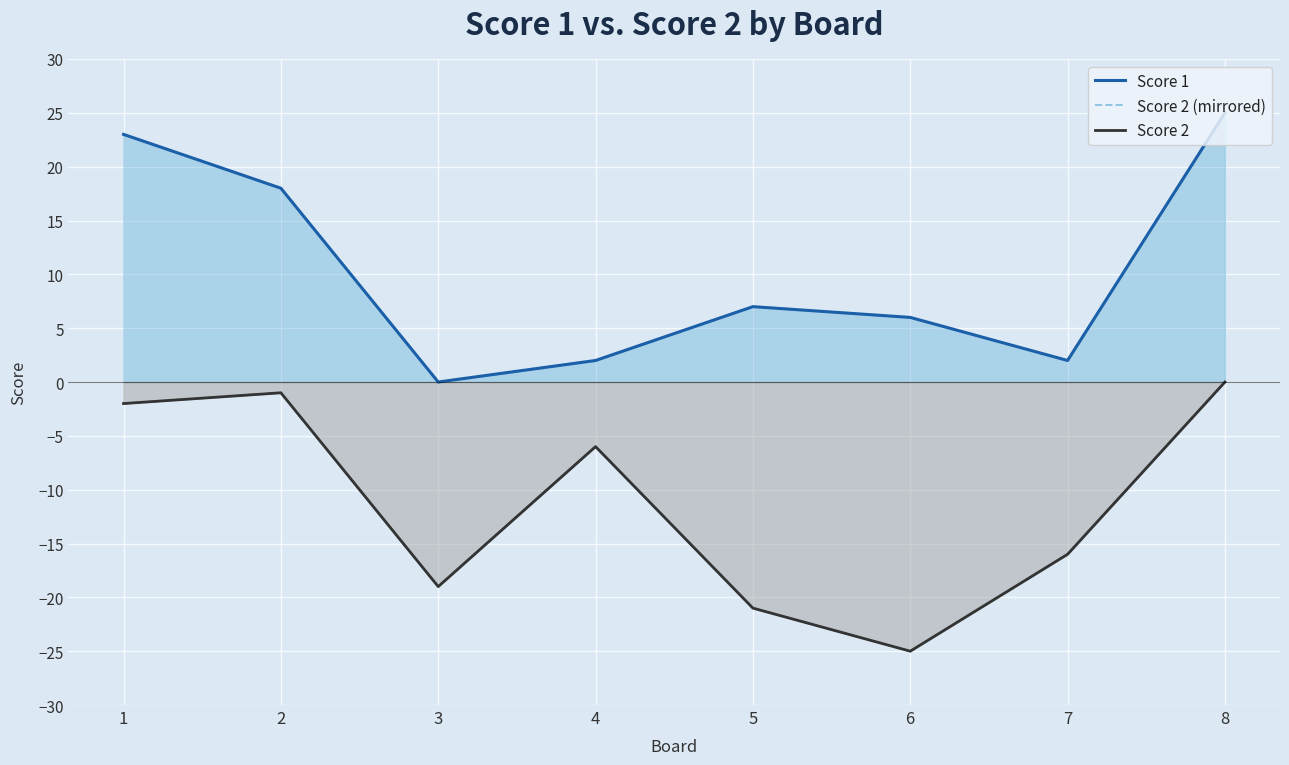

Between 1 and 4, which is larger?

1